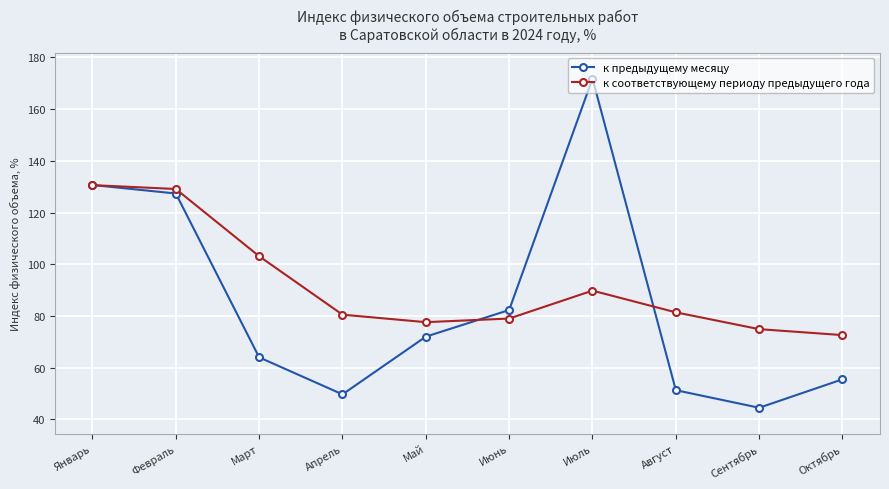

Is it true that к предыдущему месяцу equals 51.3 at Август?

True